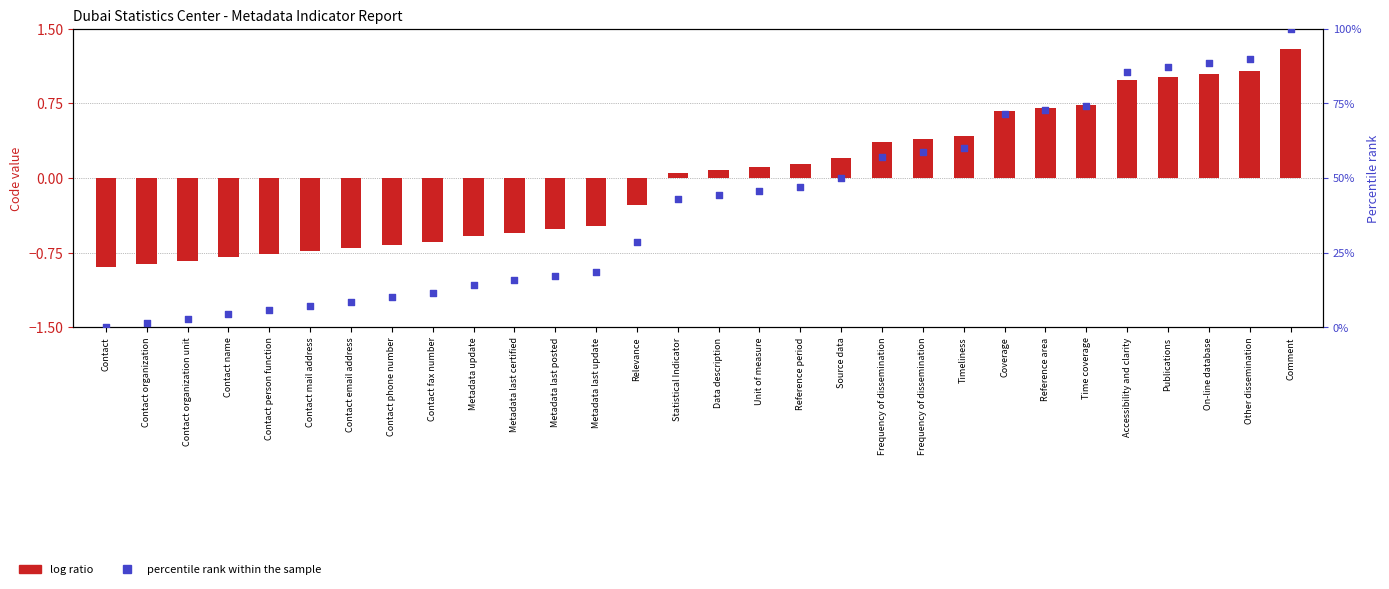

At which category is the sum across all series the highest?

Comment